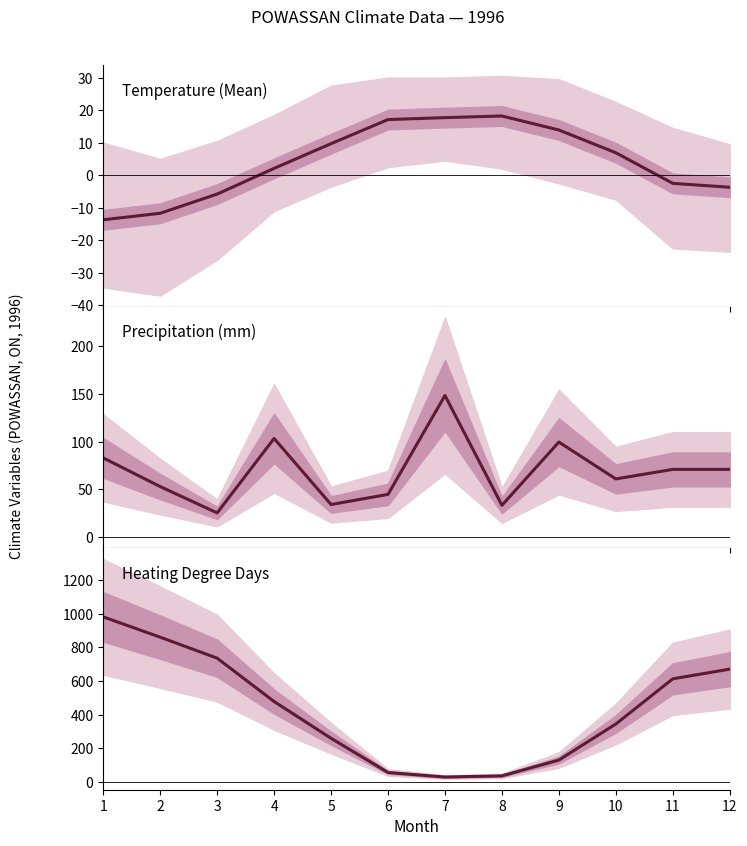

At 8, list the series in order from smallest to largest.

Tm (Mean Temp °C), Precipitation (mm), Heating Degree Days